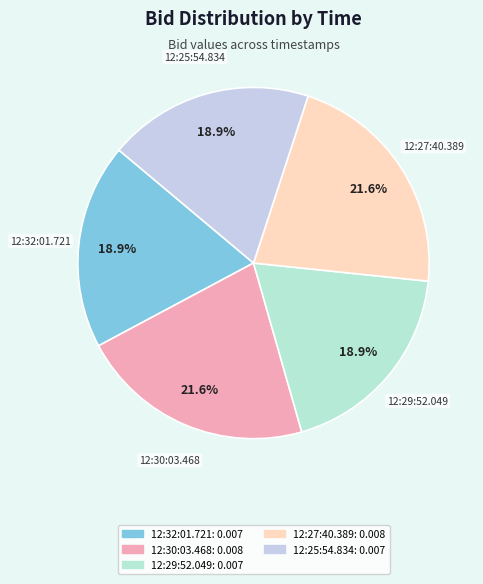

Is it true that 12:29:52.049 is 19% of the pie?

True